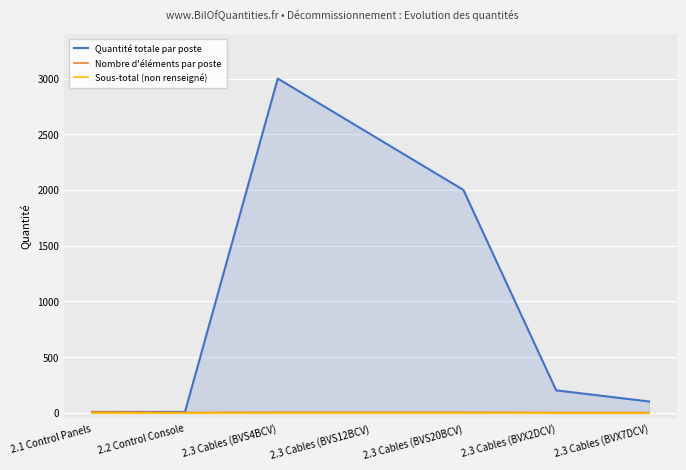

What is the difference between the highest and lowest values at 2.3 Cables (BVS12BCV)?

2500